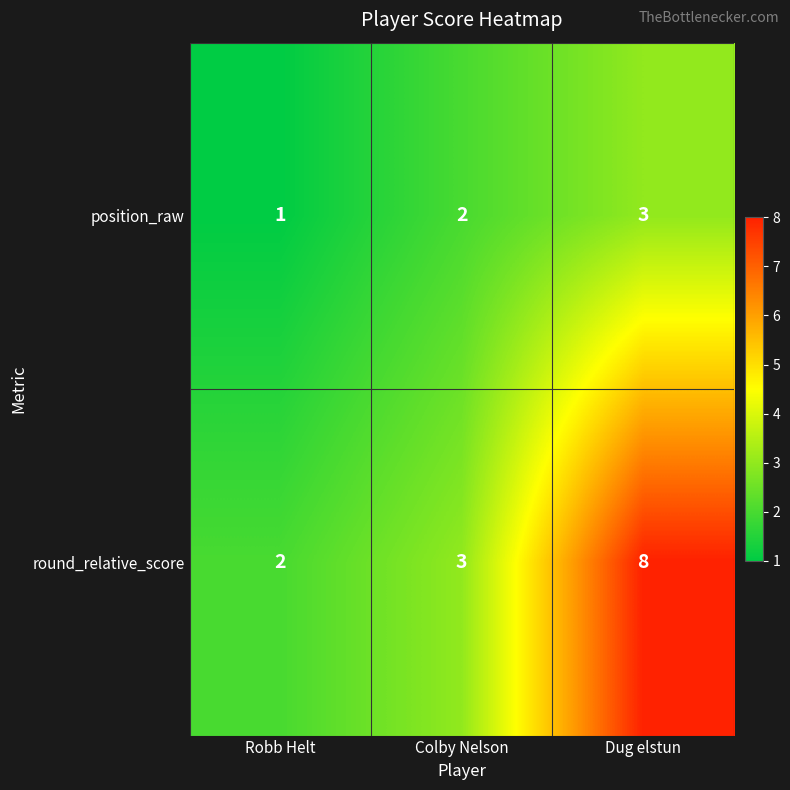

What is the spread (max minus min) of values at Colby Nelson?

1